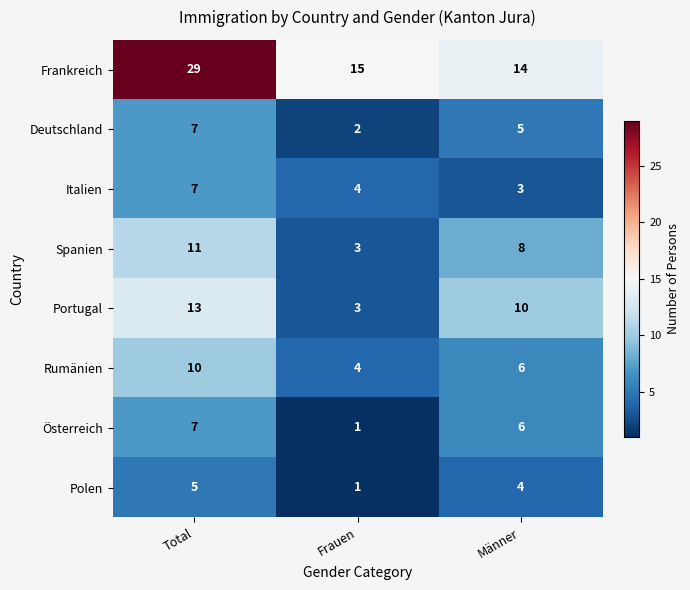

Reading left to right, extract all data points from this chart.

Frankreich: 29	15	14
Deutschland: 7	2	5
Italien: 7	4	3
Spanien: 11	3	8
Portugal: 13	3	10
Rumänien: 10	4	6
Österreich: 7	1	6
Polen: 5	1	4